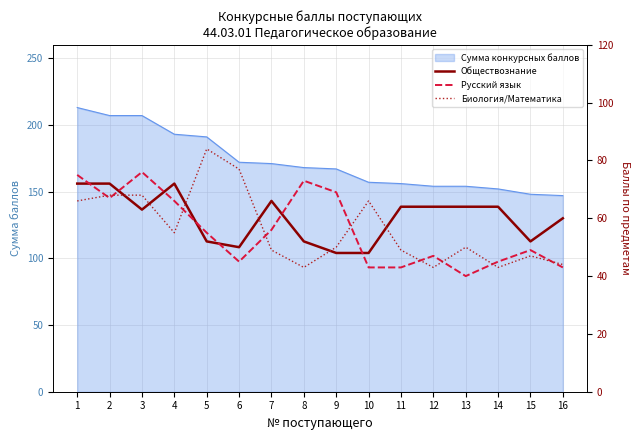

How many interior local valleys does the Русский язык series have?

3